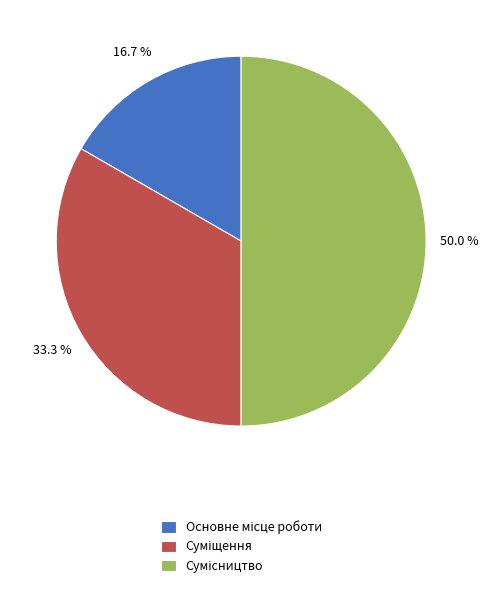

How many slices are in this pie chart?

3